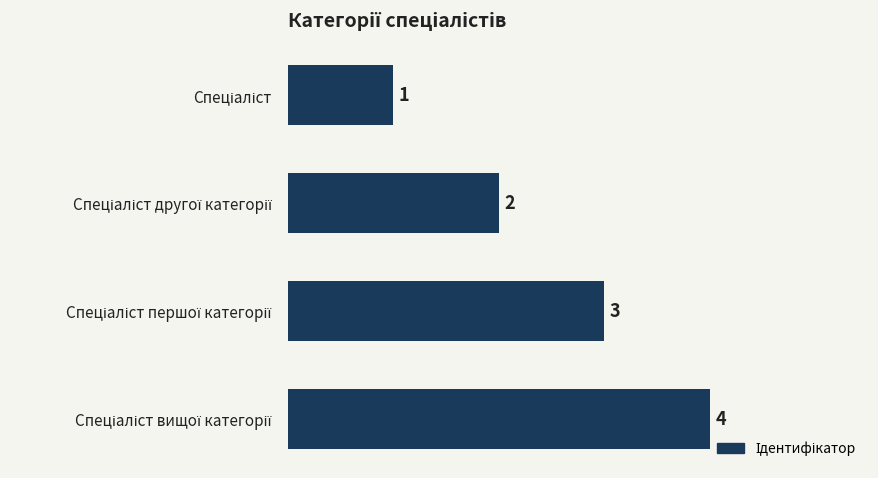

What is the greatest value displayed?

4